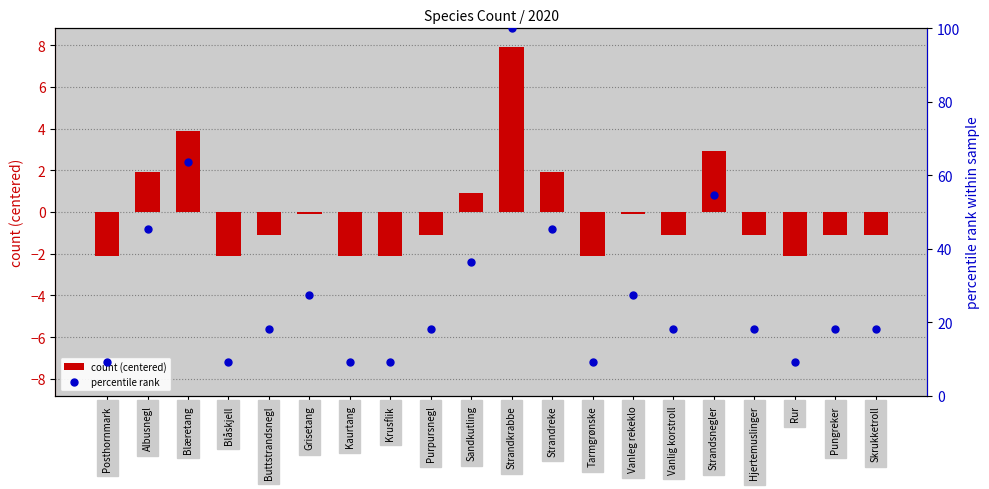

Which series has the largest total across all categories?

percentile rank